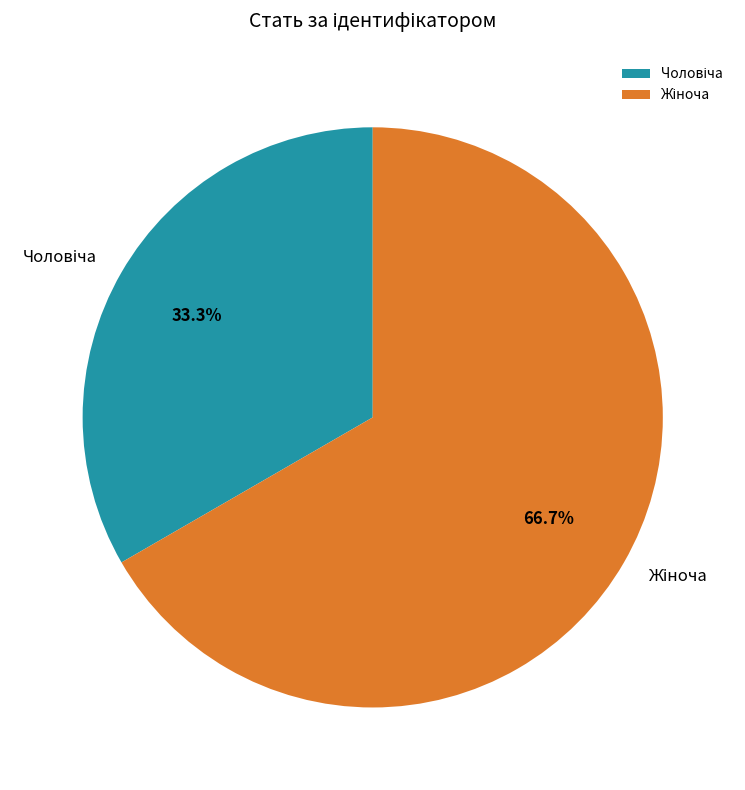

Is there any slice that represents more than half of the pie?

Yes